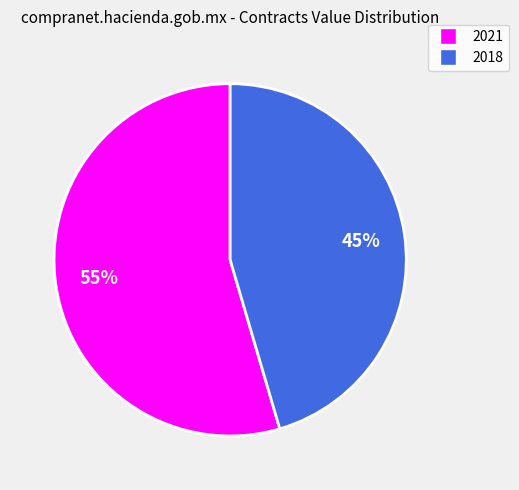

Does any single category account for the majority?

Yes